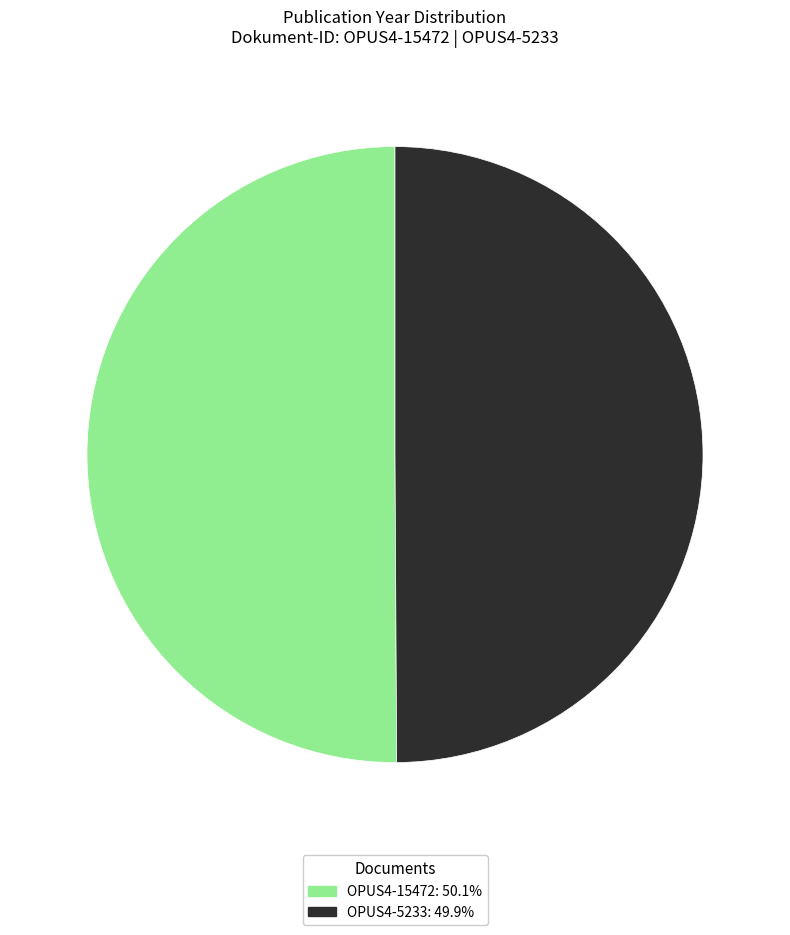

Approximately how many times larger is the value at OPUS4-5233: 49.9% compared to OPUS4-15472: 50.1%?

1.0